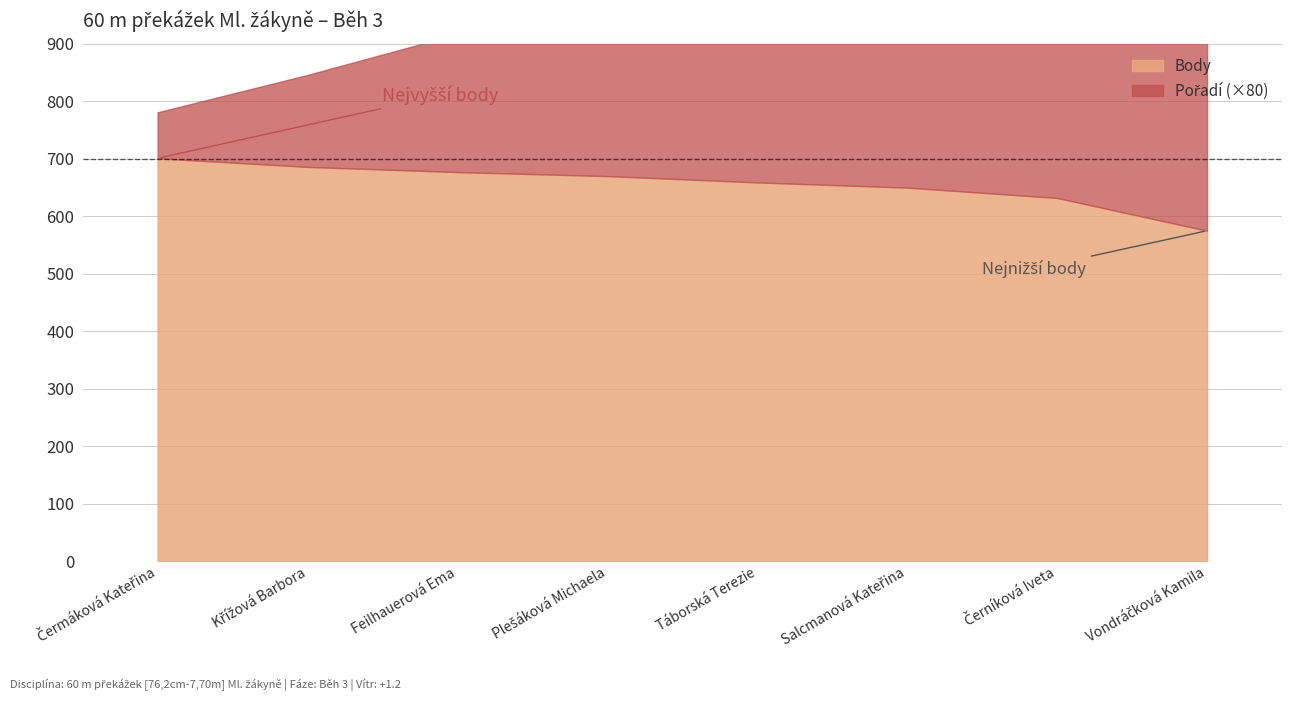

What is the difference between the maximum and minimum values in the Pořadí series?

7